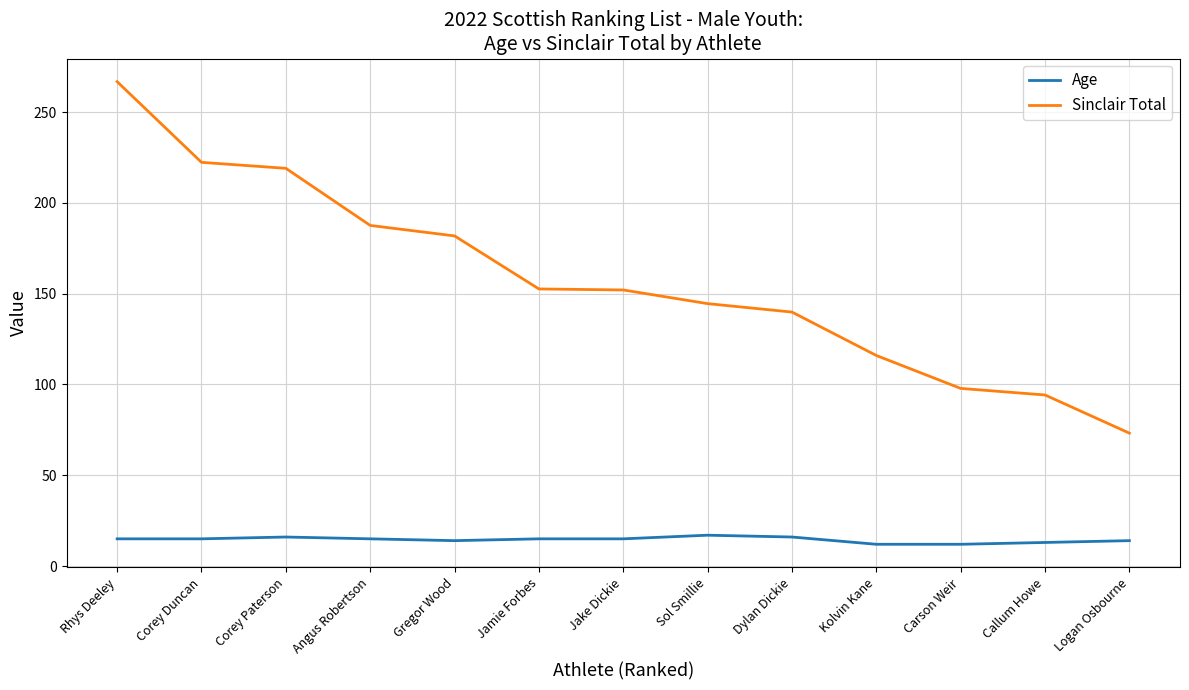

Where is Sinclair Total nearest to the value 169?

Gregor Wood